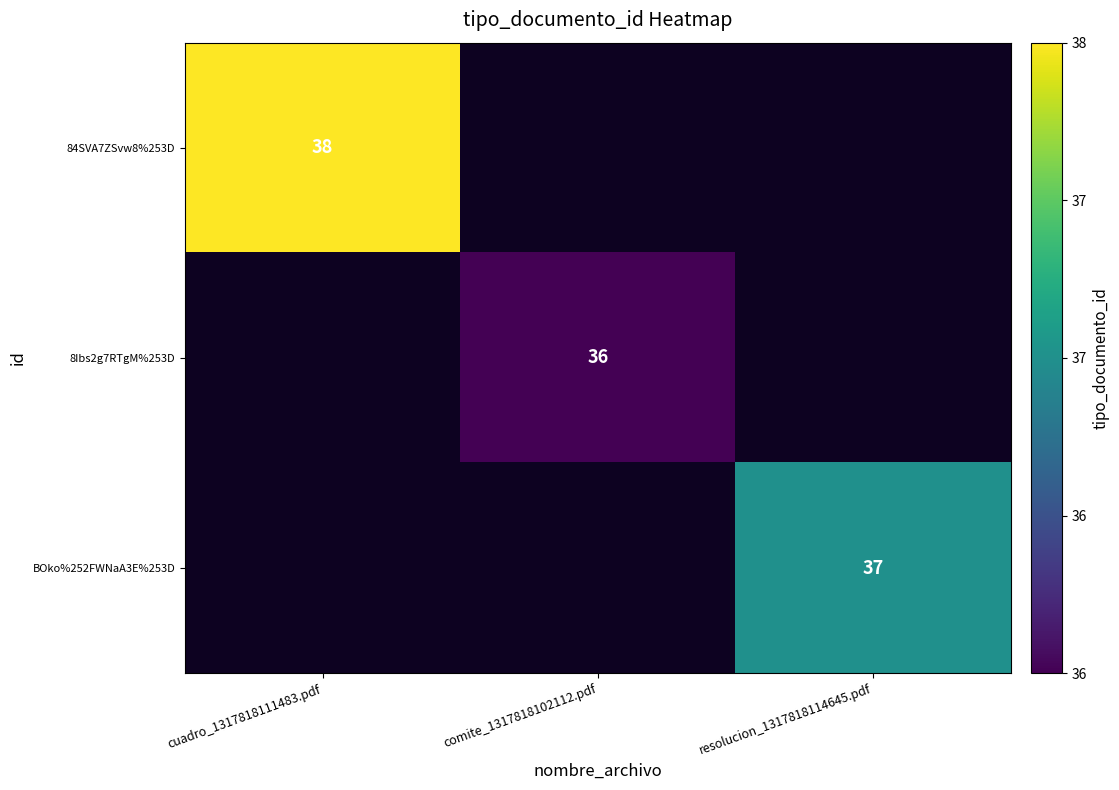

The 8Ibs2g7RTgM%253D series shows 36 at comite_1317818102112.pdf. True or false?

True